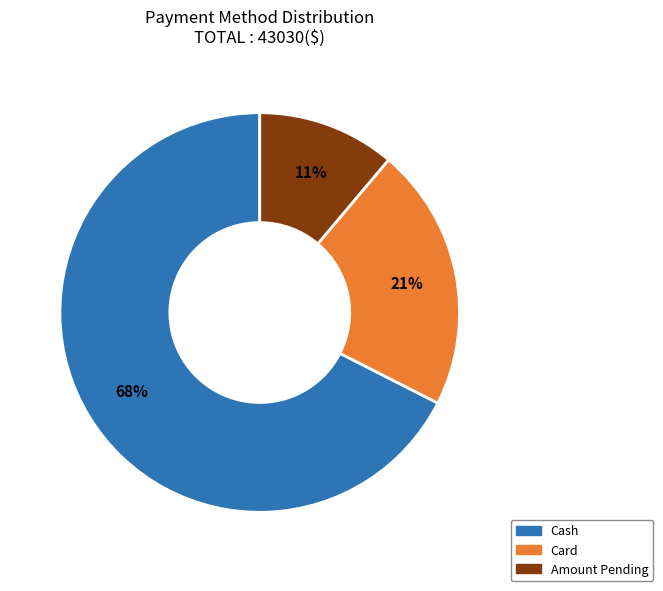

To the nearest percent, what is the average slice percentage?

33%